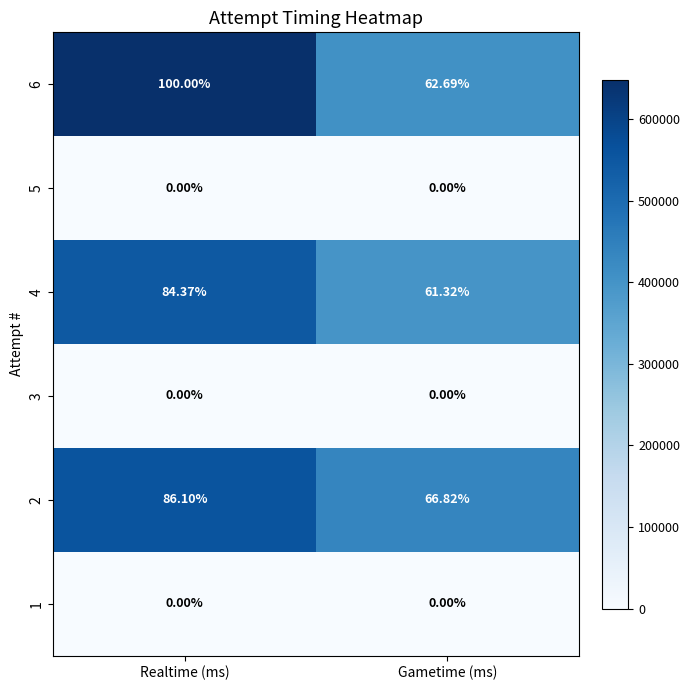

Is the value of 1 at Realtime (ms) greater than the value of 4 at Realtime (ms)?

No